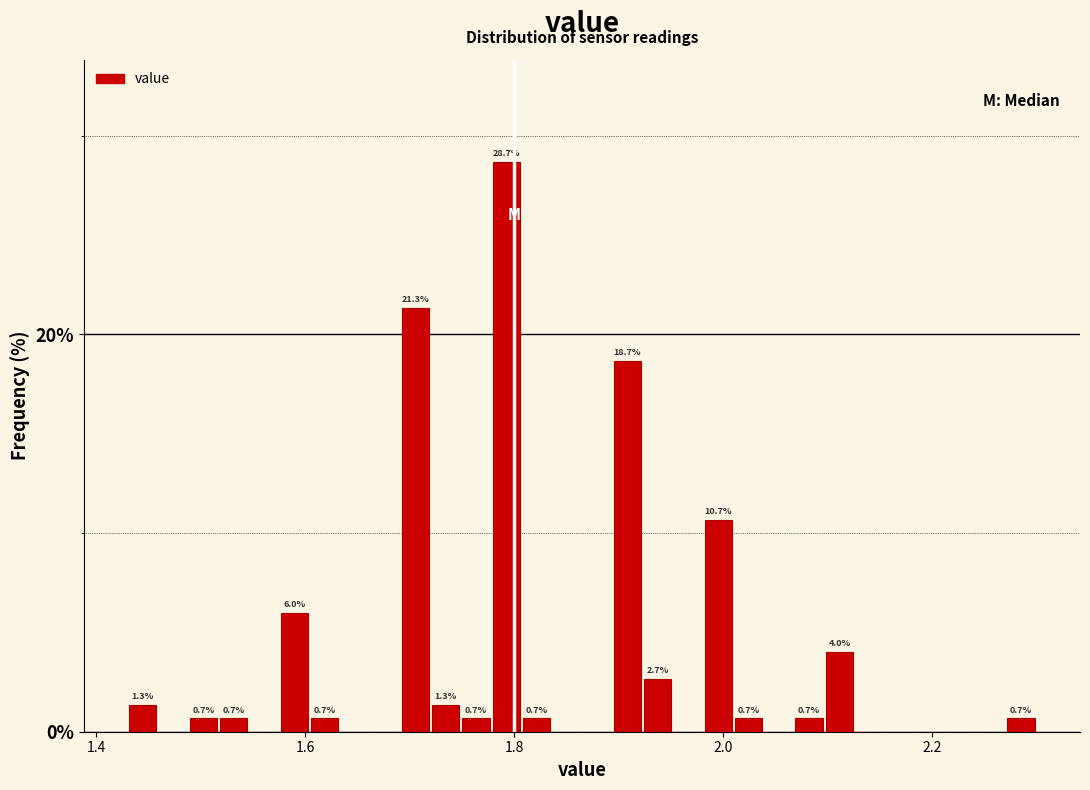

Read against the x-axis, roughly where is the centre of the tallest bar?

1.80